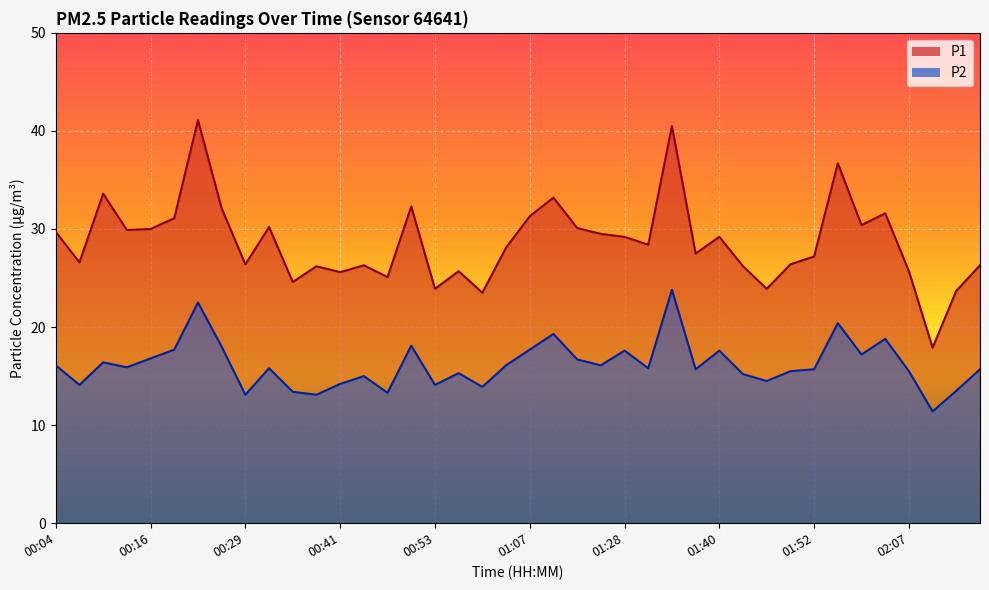

True or false: P1 and P2 cross at least once.

False